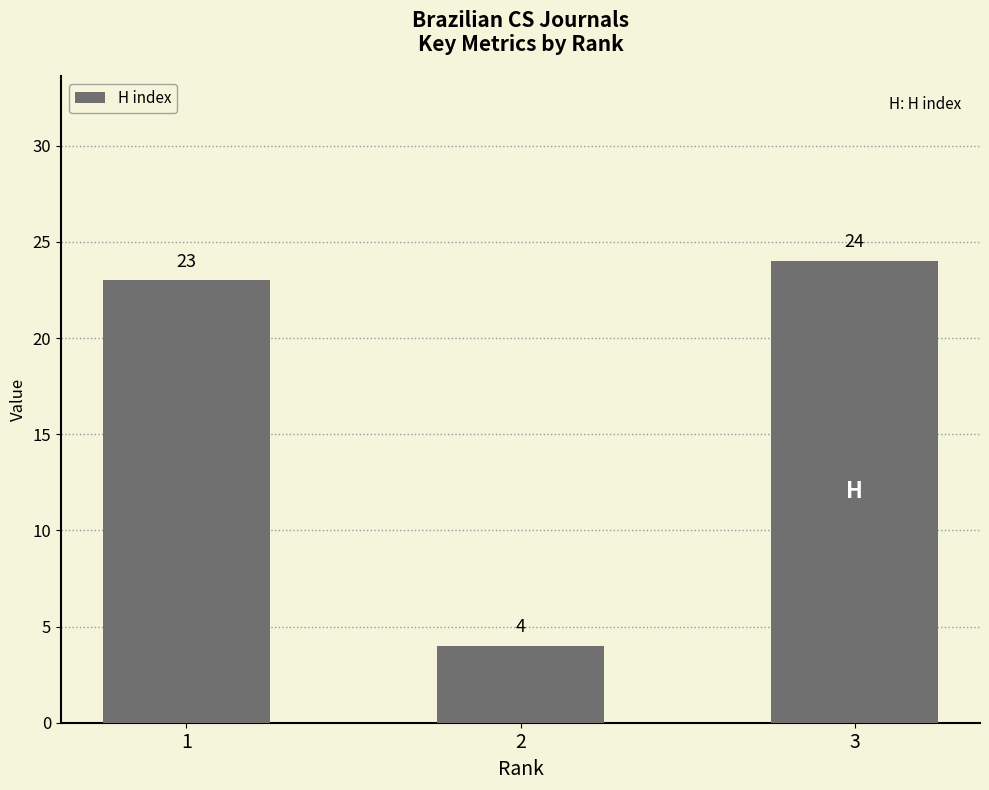

Count the number of data series in this chart.

1